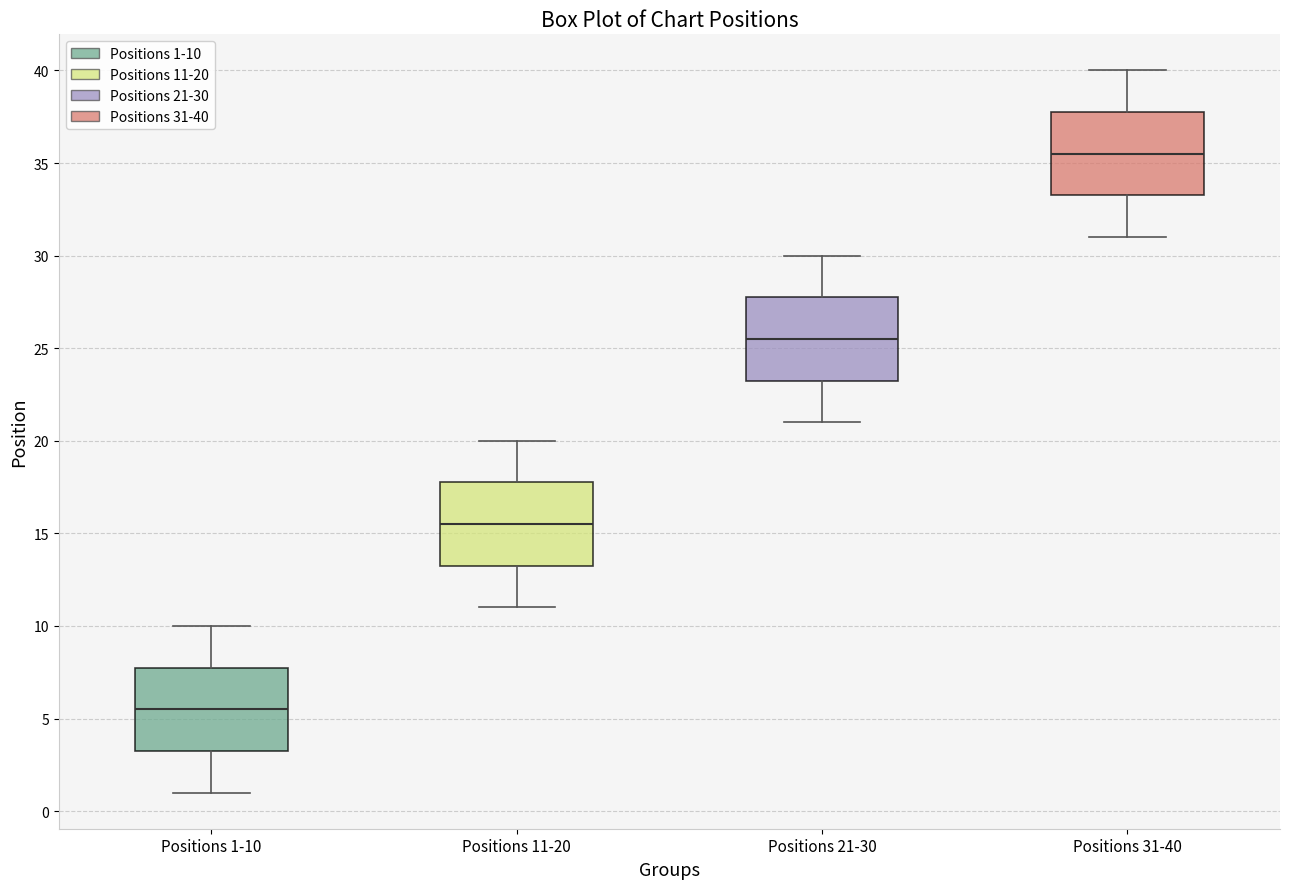

Which box's median line is the highest?

Positions 31-40